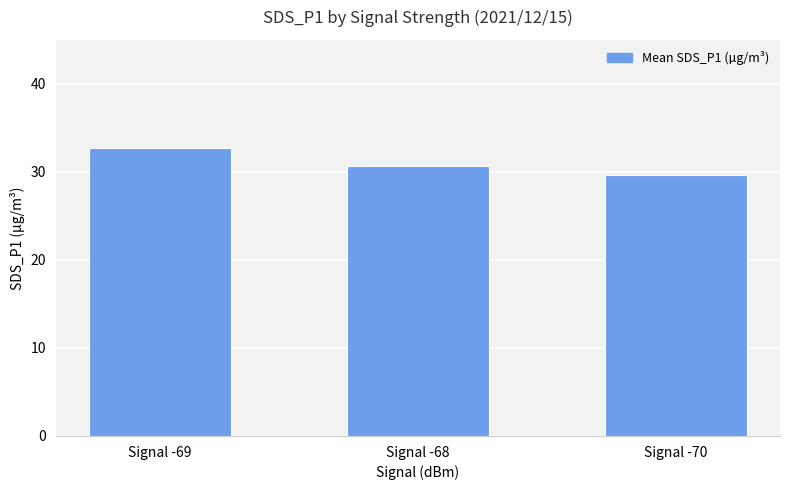

How many categories are shown in the chart?

3